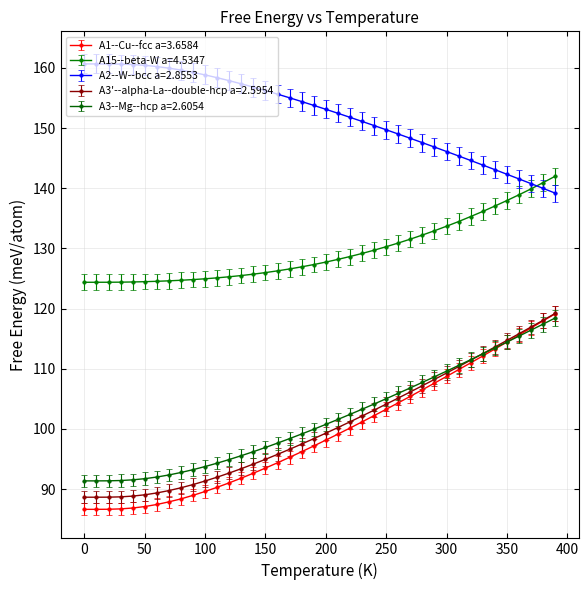

How many intersections are there between A3--Mg--hcp a=2.6054 and A1--Cu--fcc a=3.6584?

1